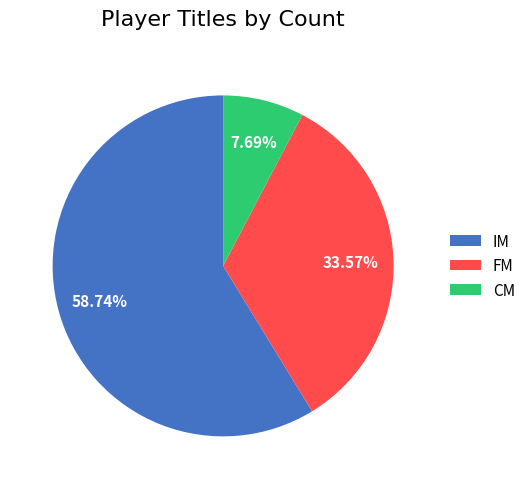

What percentage is NOT represented by IM?

41.3%